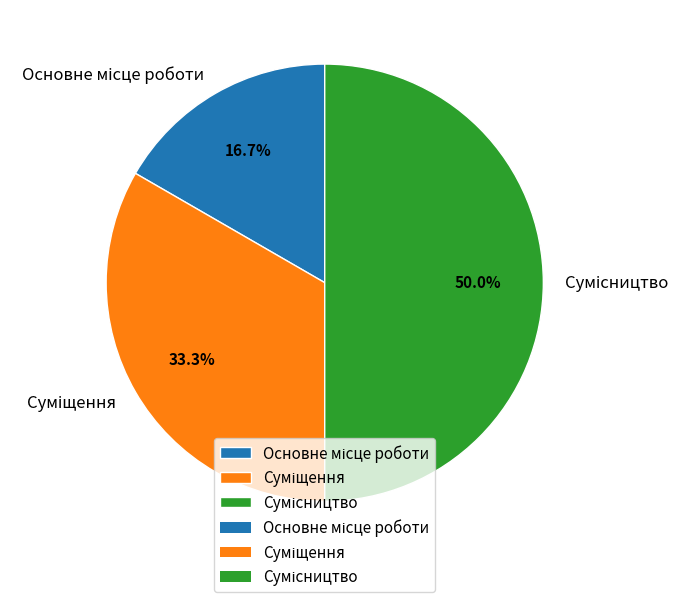

Is it true that Суміщення is 33% of the pie?

True